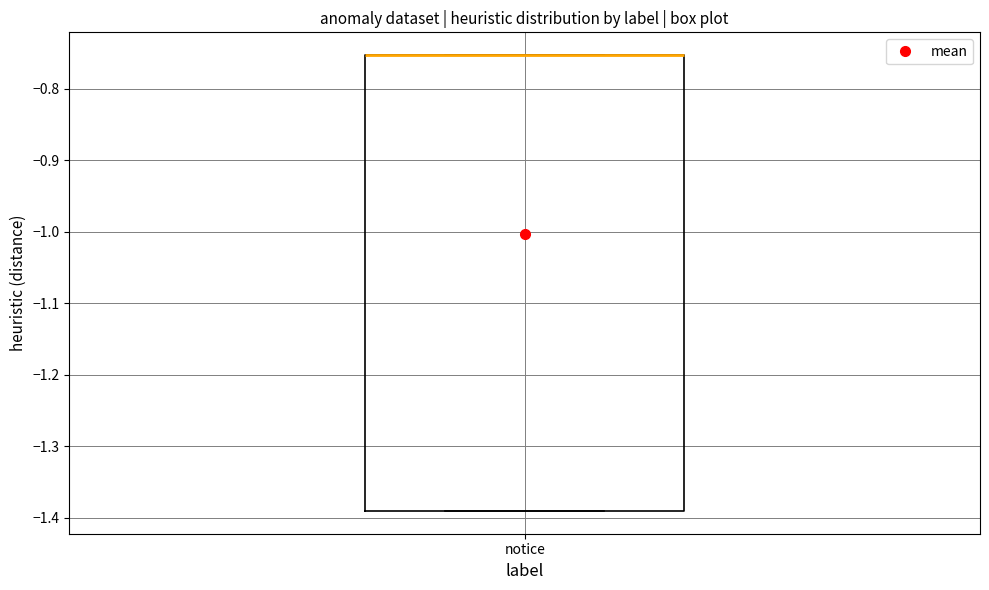

Read this box plot against the y-axis: the position of the median line, the range covered by the box, and the ends of both whiskers. The values are not printed on the chart, so give them approximately, as read against the axis.

median -0.75 (drawn on the box's upper edge), box -1.39 to -0.75, whiskers -1.39 to -0.75